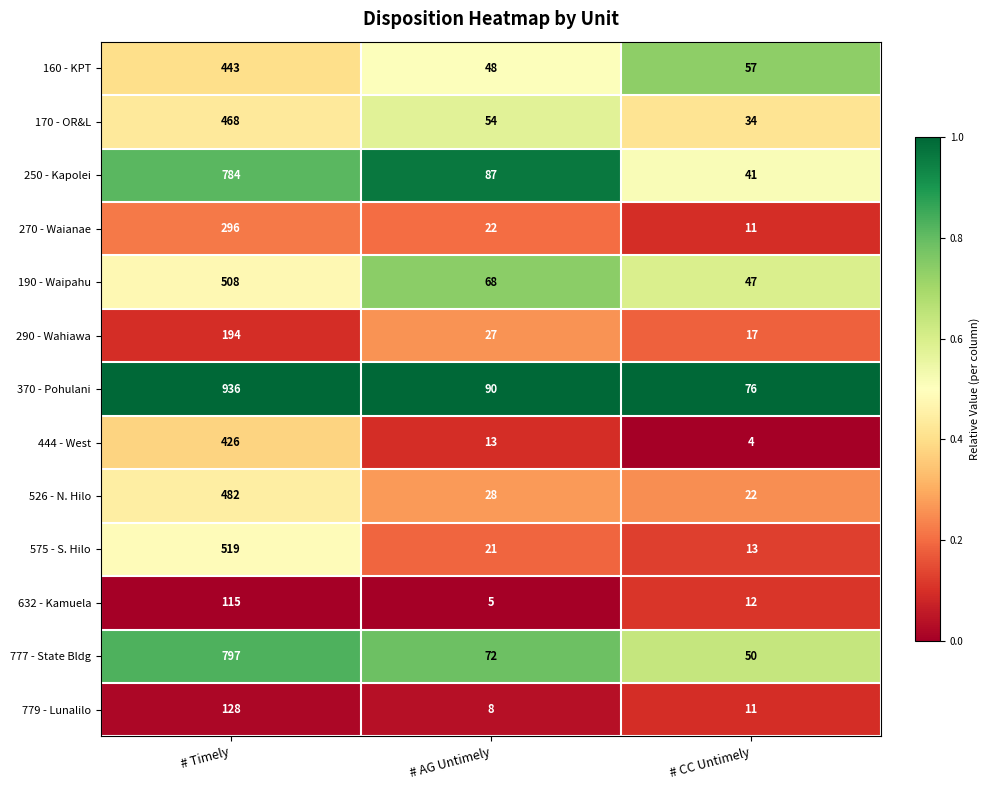

What is the average value of the 190 - Waipahu series?

208